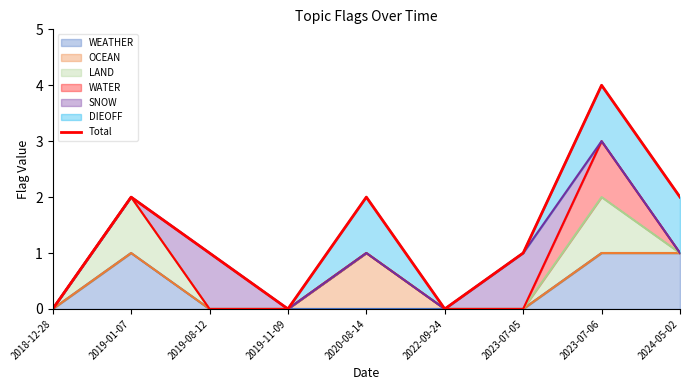

What is the label of the 9th point from the right?

2018-12-28